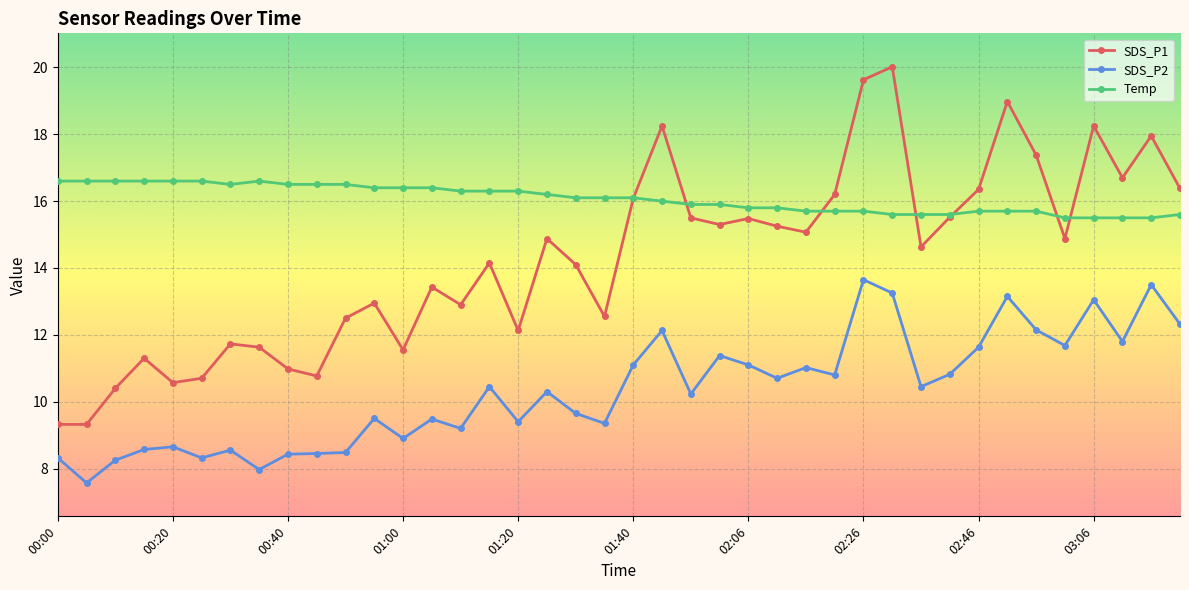

What is the maximum value shown in the chart?

20.0